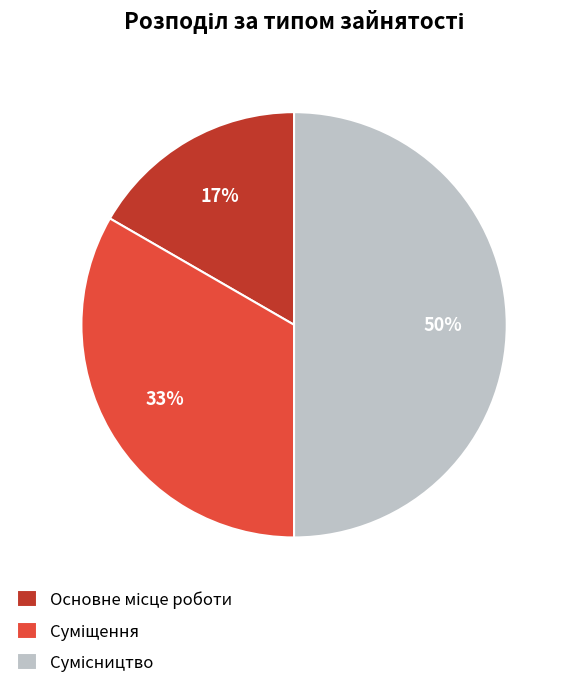

How many slices are in this pie chart?

3